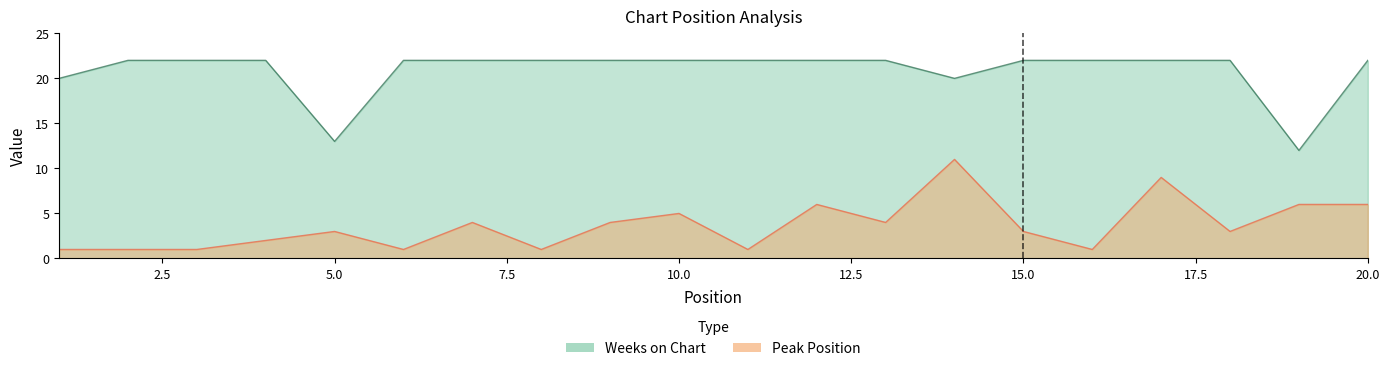

What is the highest value of the Weeks on Chart series?

22